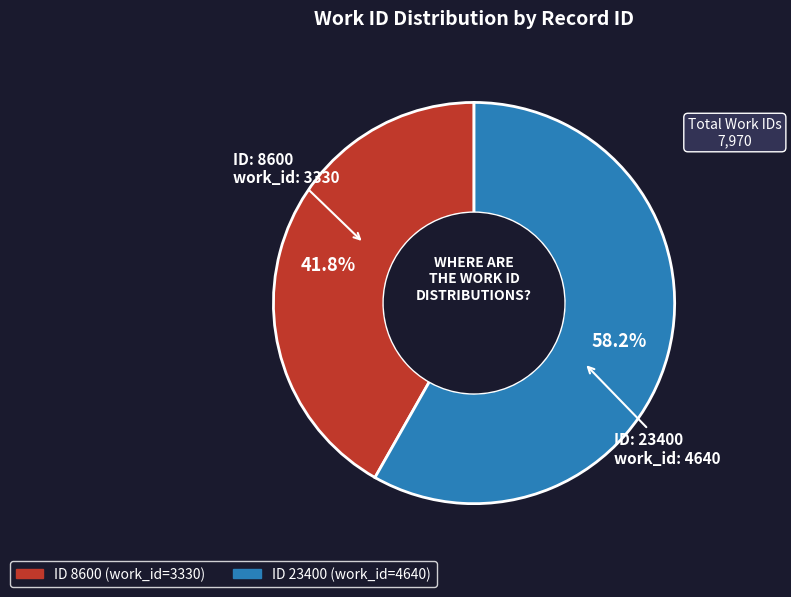

Does any single category account for the majority?

Yes